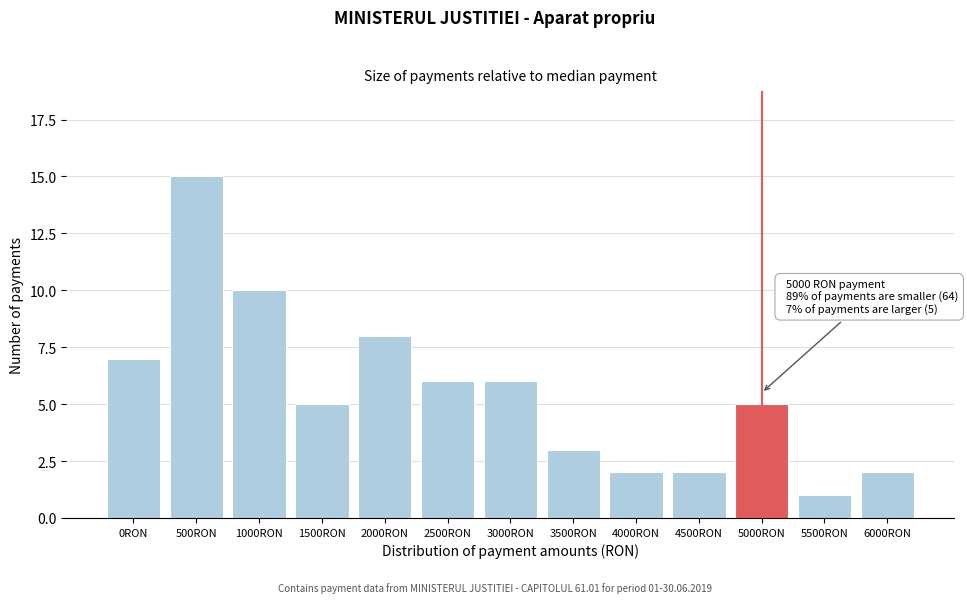

Reading right to left, transcribe all the data shown in this chart.

2	1	5	2	2	3	6	6	8	5	10	15	7